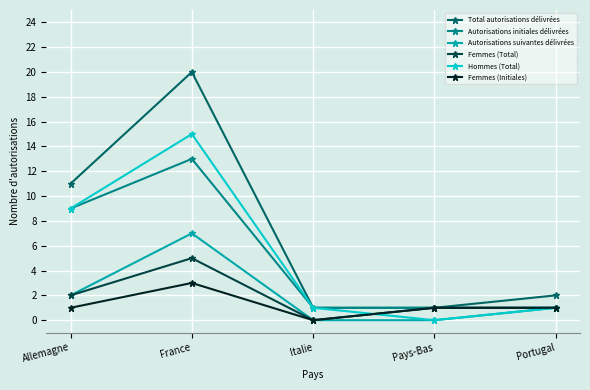

Is it true that Autorisations initiales délivrées equals 9 at Allemagne?

True